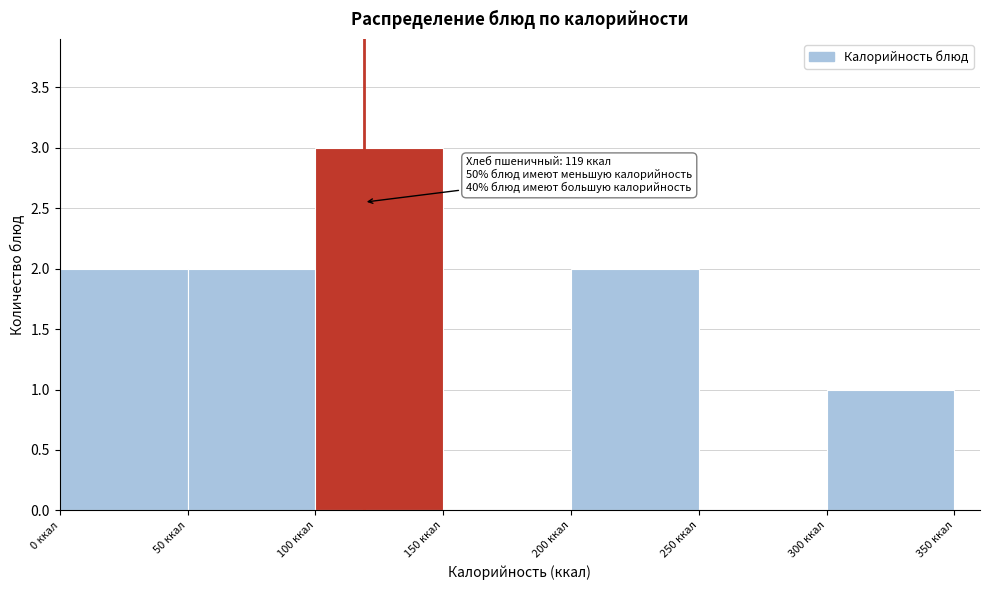

Over which range of the x-axis is the bar tallest?

100 to 150